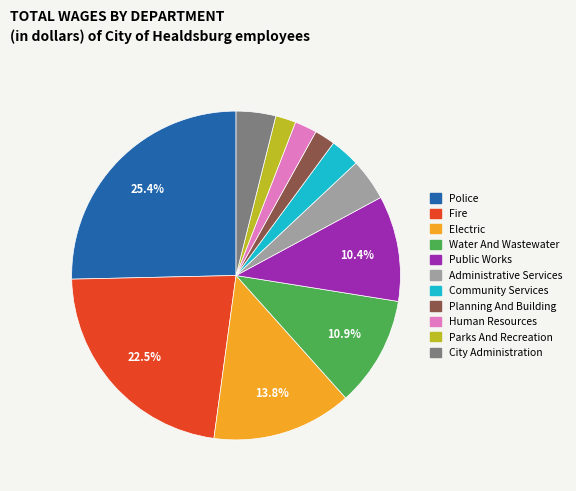

Is it true that Public Works is 1% of the pie?

False